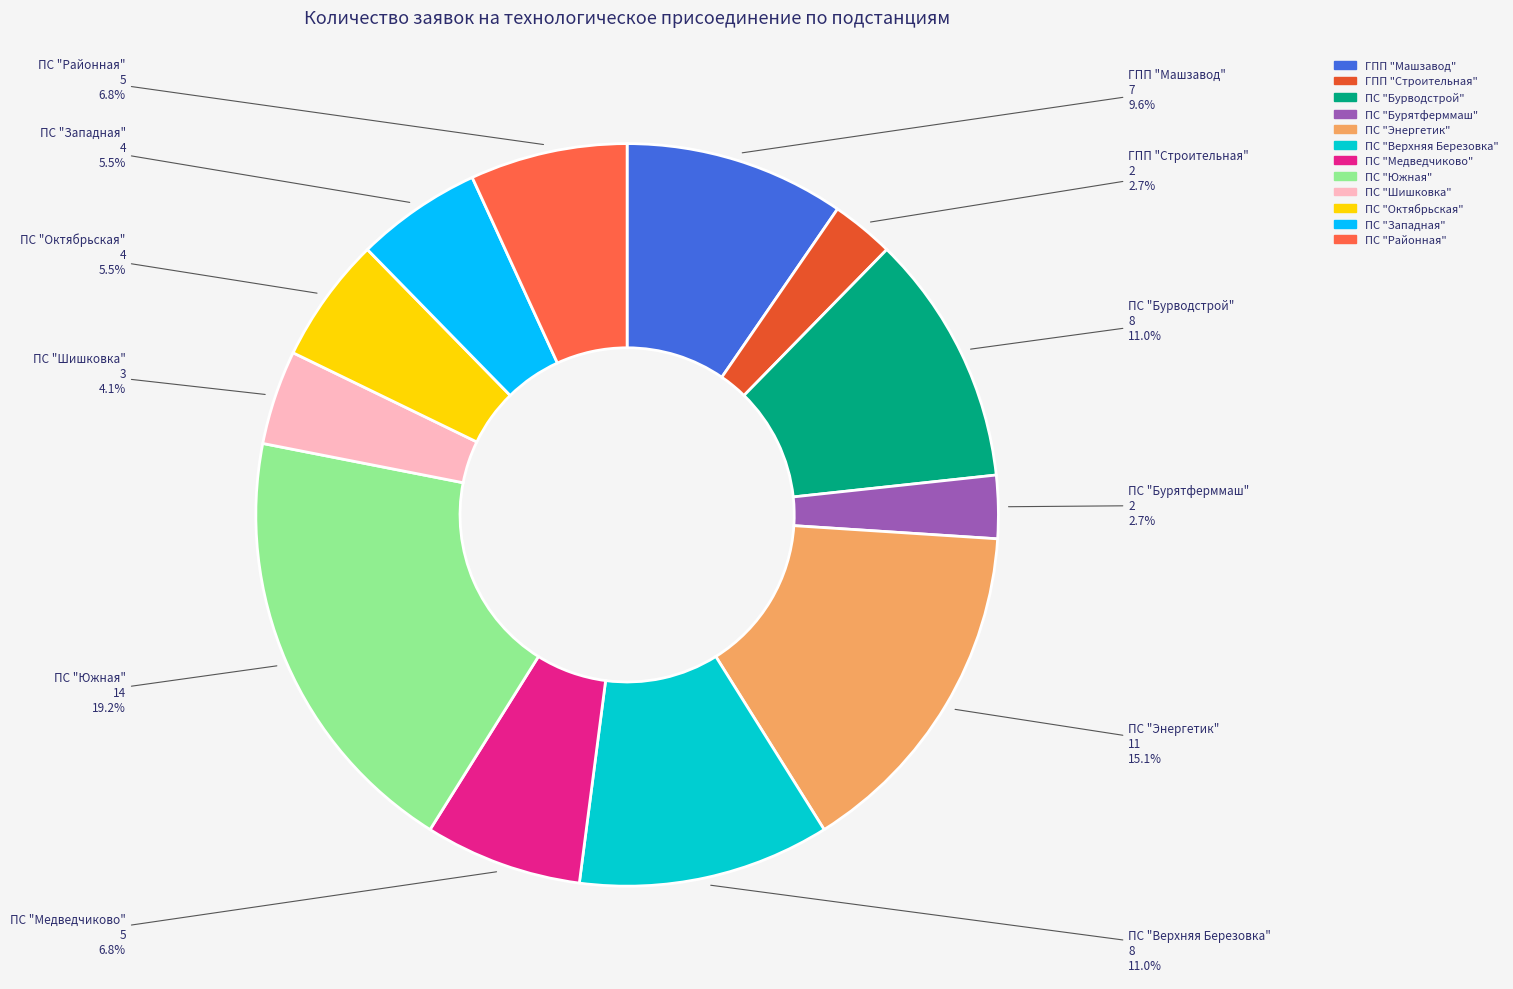

To the nearest percent, what is the difference between the ПС "Октябрьская" and ПС "Южная" slice percentages?

14%